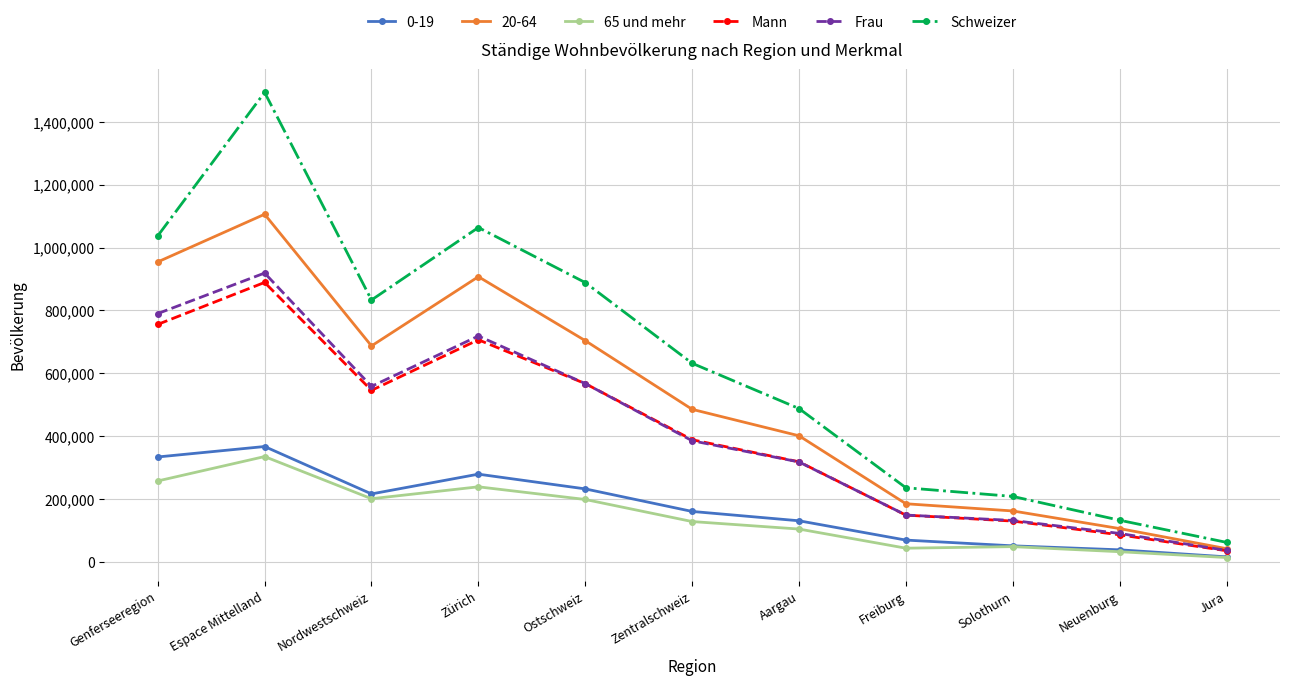

At how many categories does at least one series exceed 336348?

7